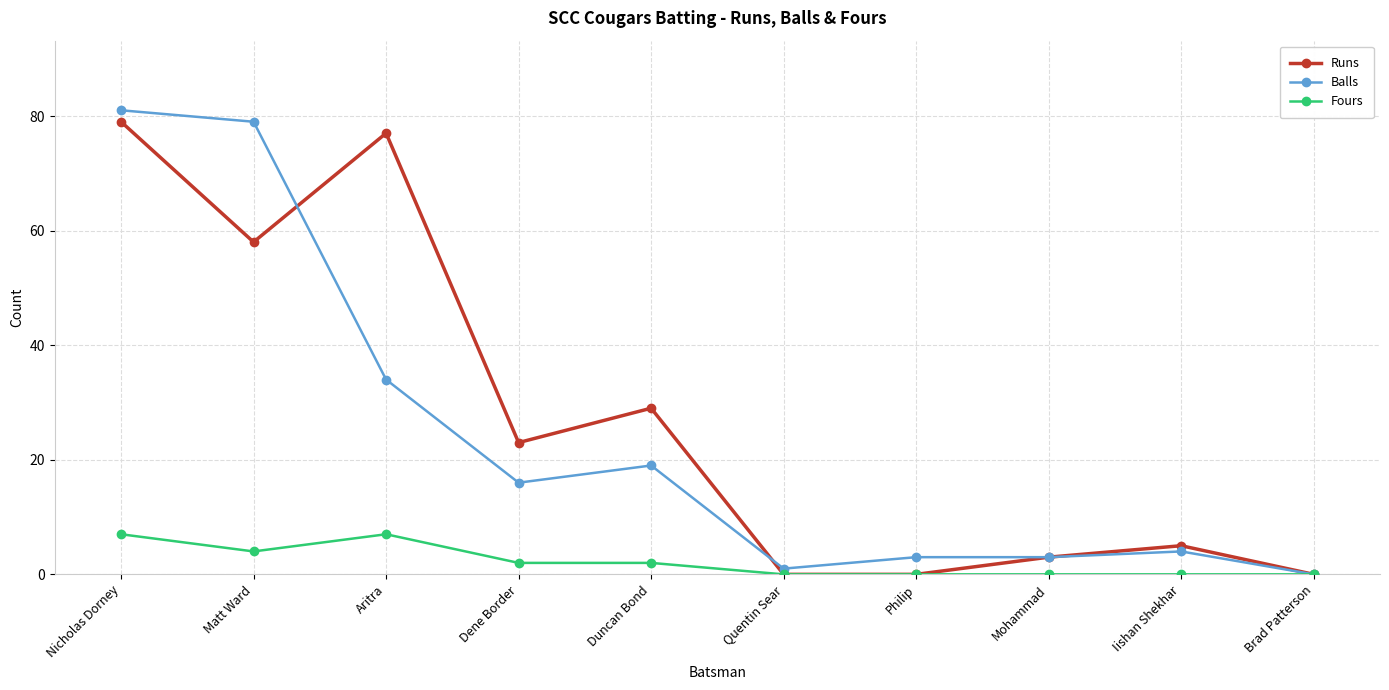

How many data points does each series have?

10